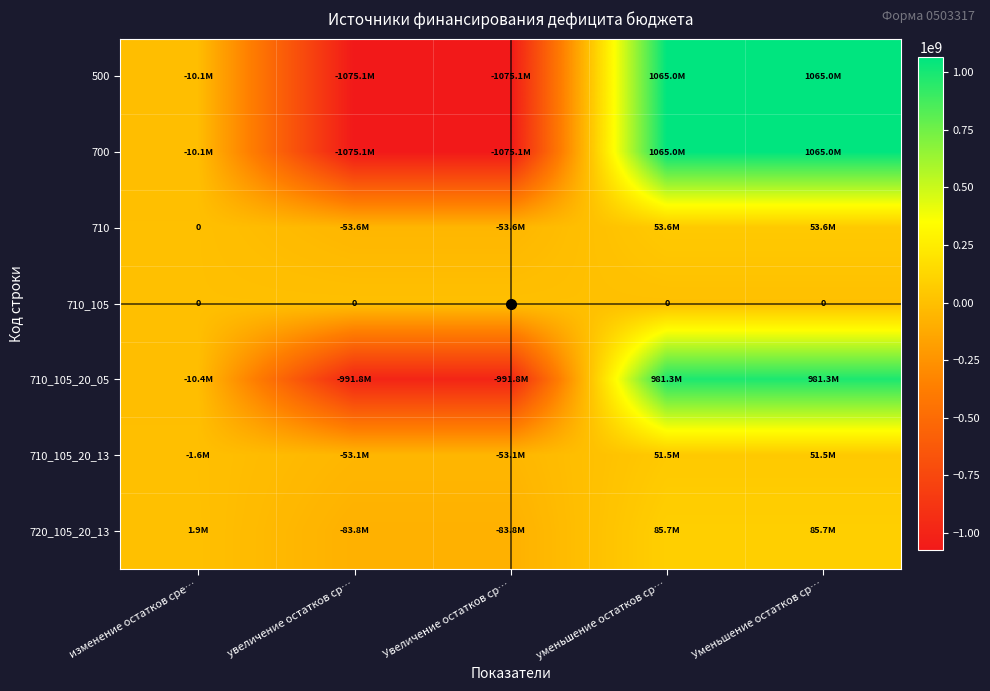

The value of 710_105_20_05 at Уменьшение остатков ср… is 1756697777.8. True or false?

False